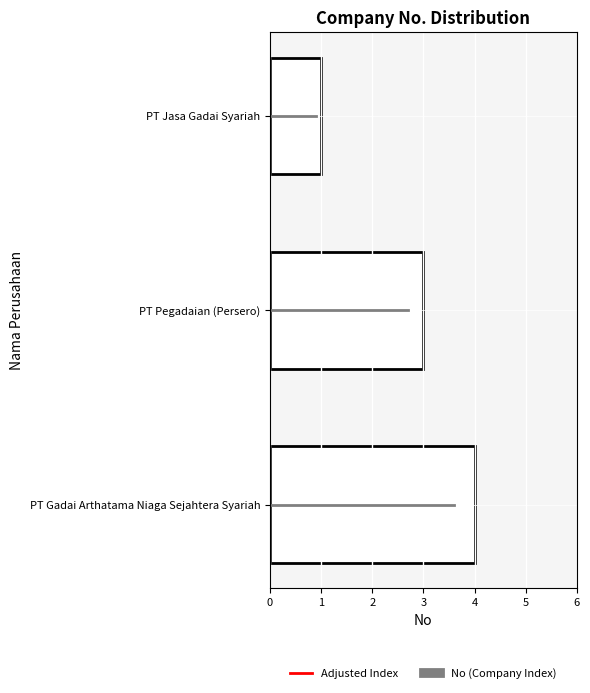

Are the bars grouped side by side (vs. stacked)?

No